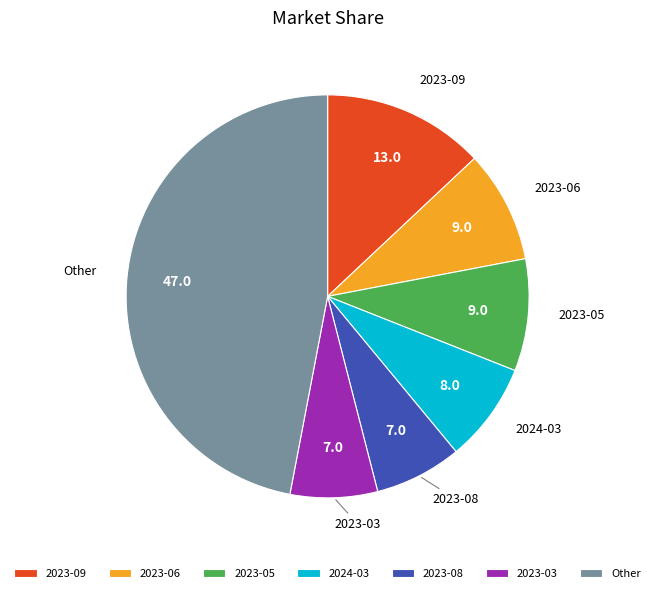

The 2024-03 slice represents 3% of the pie. True or false?

False